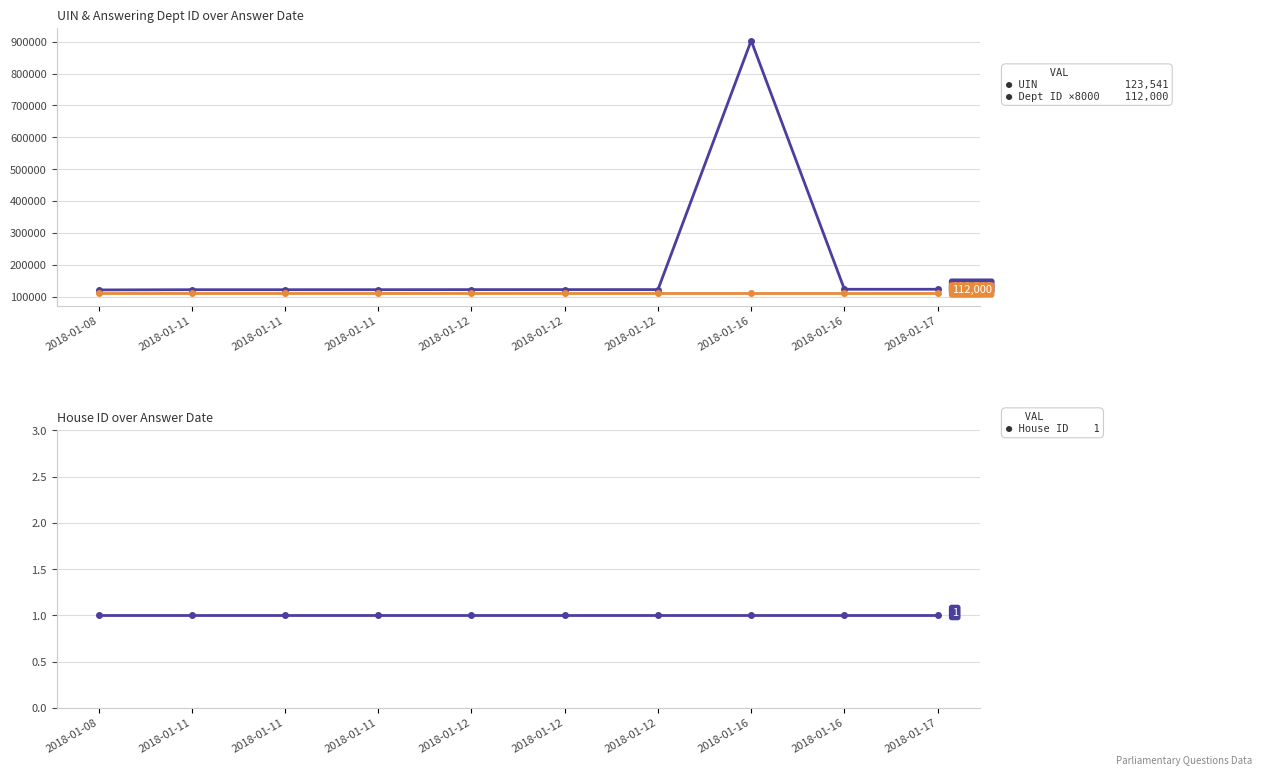

Reading left to right, transcribe all the data shown in this chart.

UIN: 2018-01-08=121436	2018-01-11=122159	2018-01-11=122160	2018-01-11=122216	2018-01-12=122395	2018-01-12=122470	2018-01-12=122491	2018-01-16=903307	2018-01-16=123434	2018-01-17=123541
Answering Dept ID (×8000): 2018-01-08=112000	2018-01-11=112000	2018-01-11=112000	2018-01-11=112000	2018-01-12=112000	2018-01-12=112000	2018-01-12=112000	2018-01-16=112000	2018-01-16=112000	2018-01-17=112000
House ID: 2018-01-08=1	2018-01-11=1	2018-01-11=1	2018-01-11=1	2018-01-12=1	2018-01-12=1	2018-01-12=1	2018-01-16=1	2018-01-16=1	2018-01-17=1